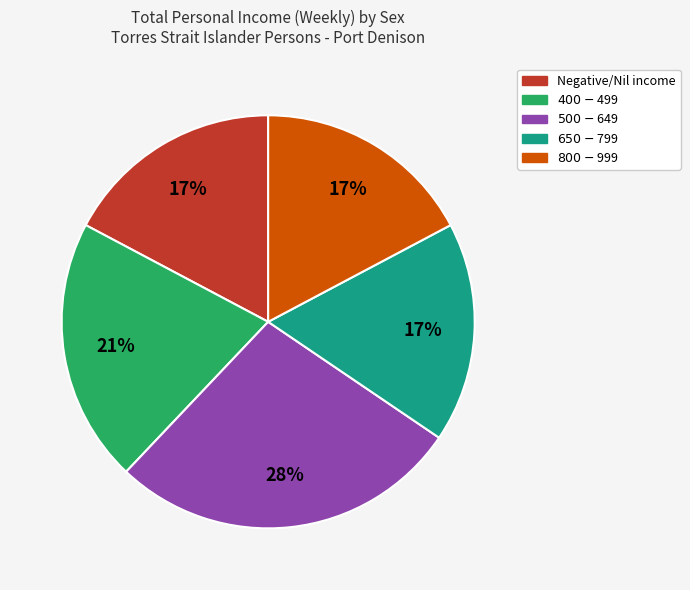

Does any single category account for the majority?

No